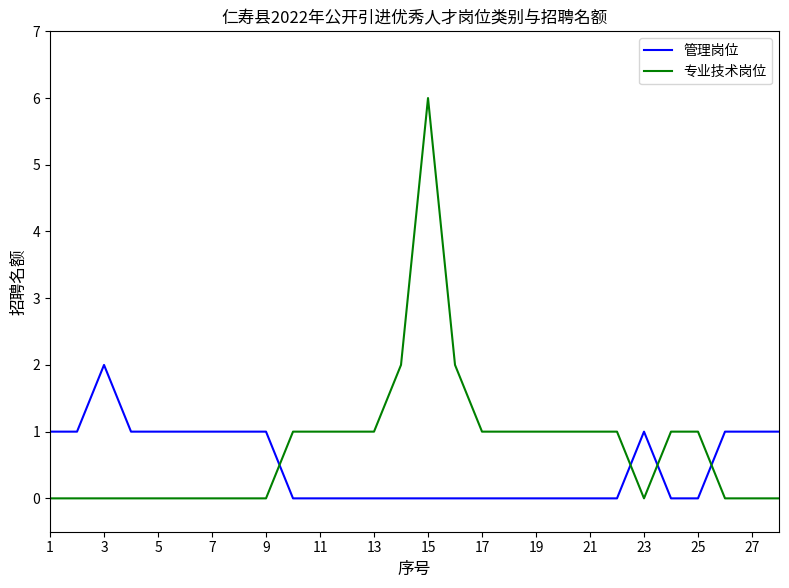

What are all the series names shown in the legend?

管理岗位, 专业技术岗位